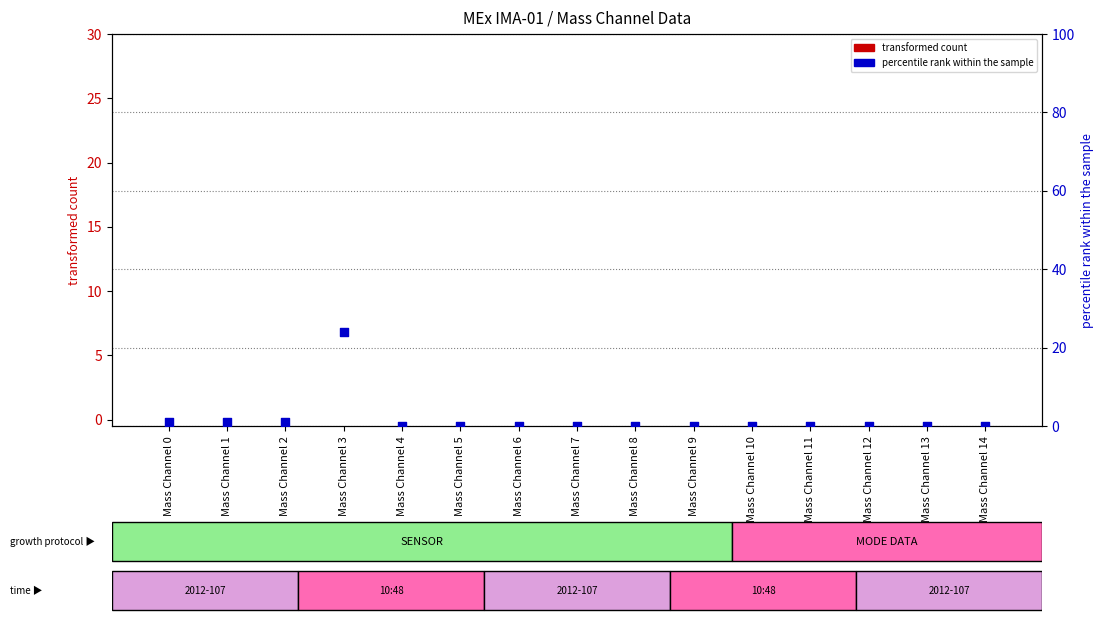

What are all the series names shown in the legend?

transformed count, percentile rank within the sample